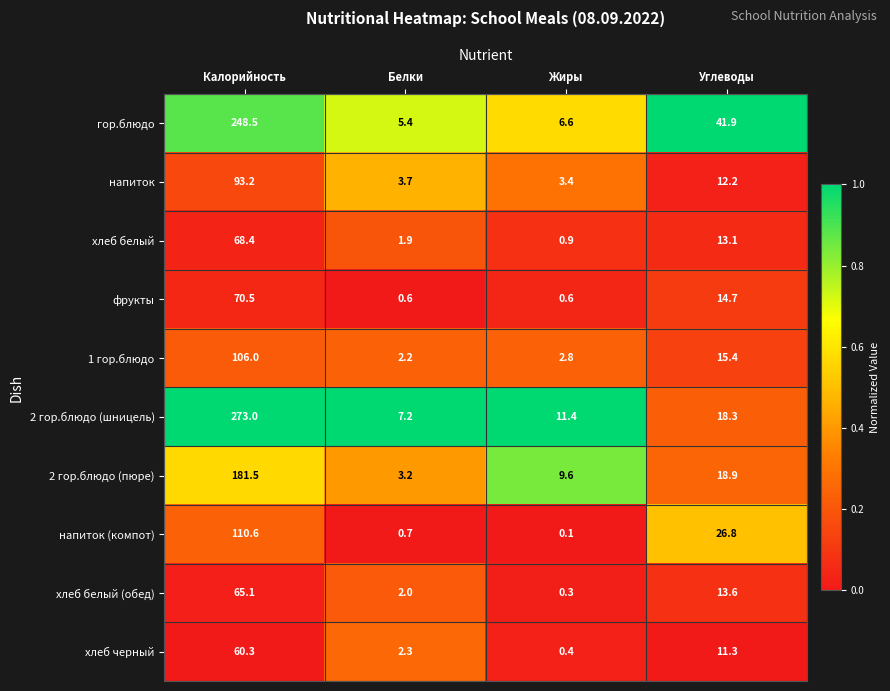

What is the average value of the фрукты series?

21.6